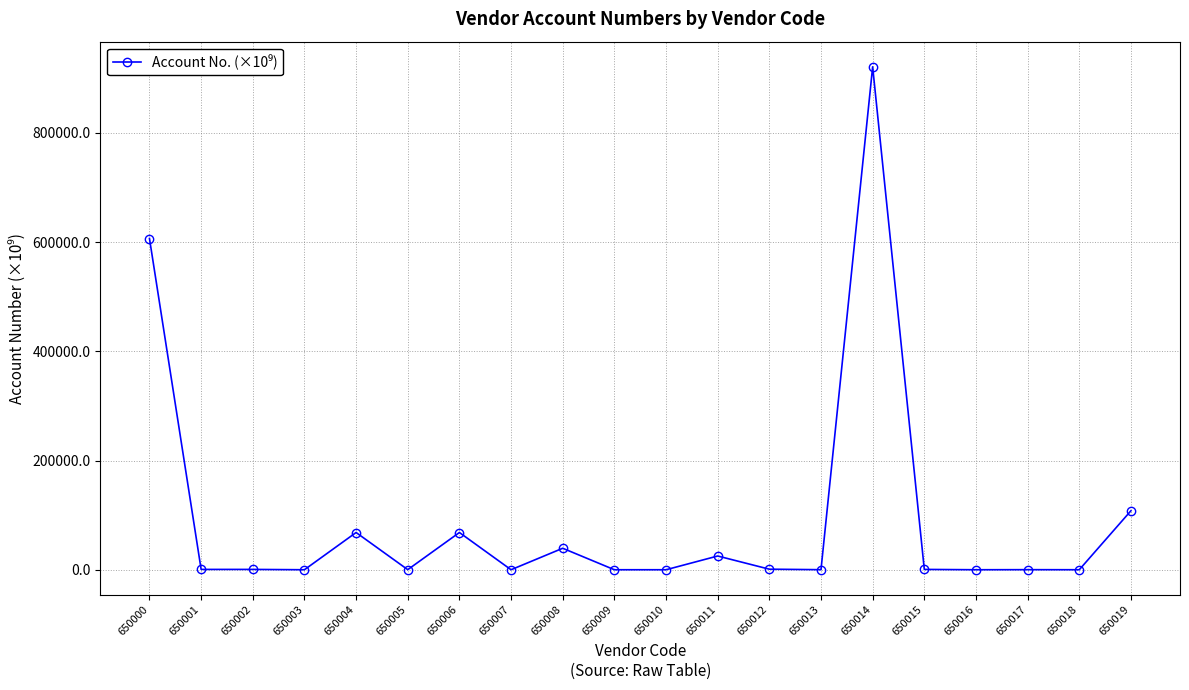

How many categories are shown in the chart?

20